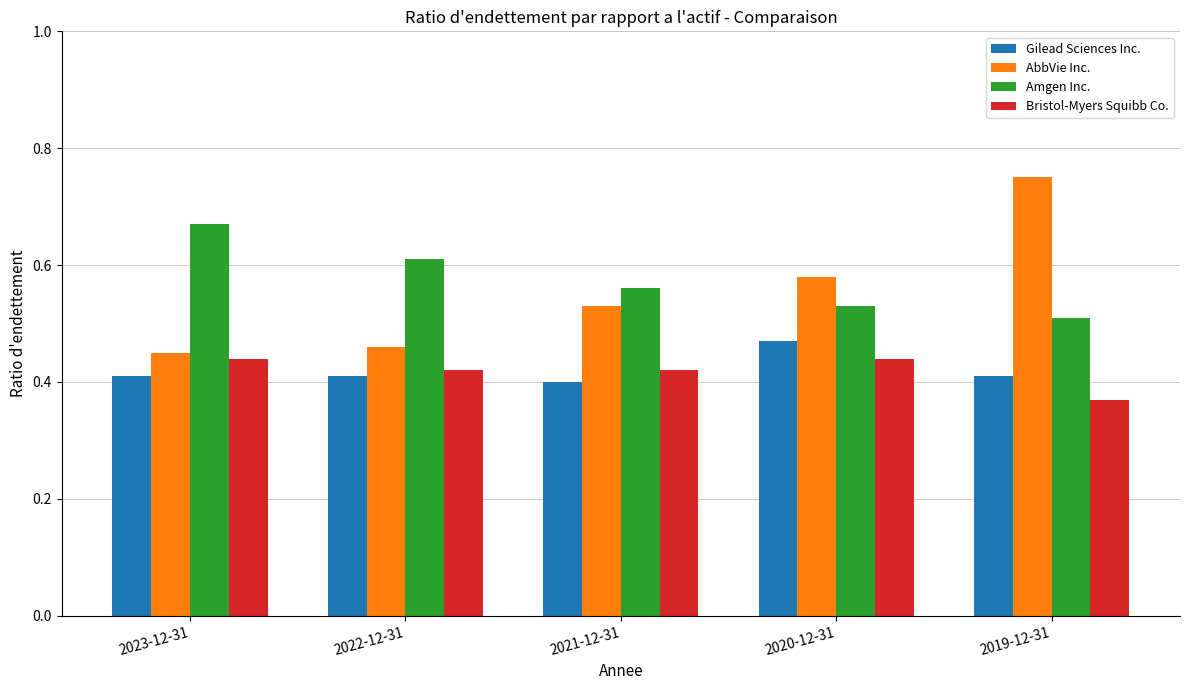

Count the AbbVie Inc. values in the range 0 to 1.

5